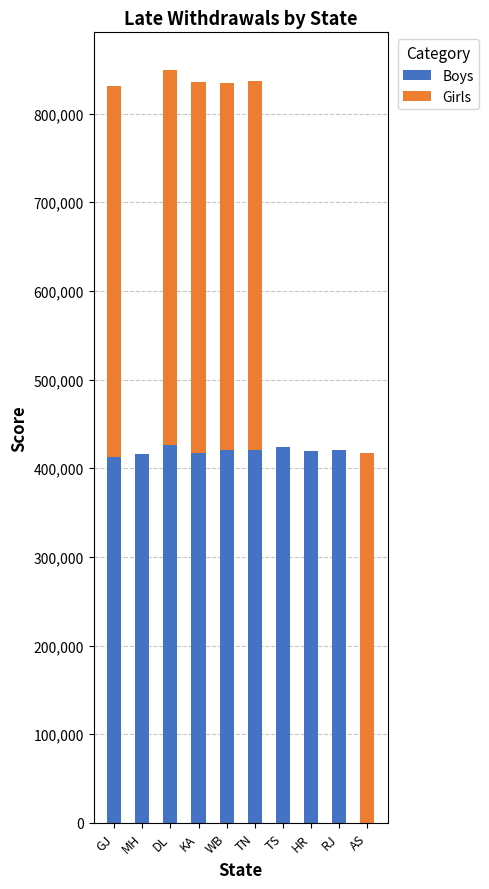

What is the total value across all series at RJ?

420717